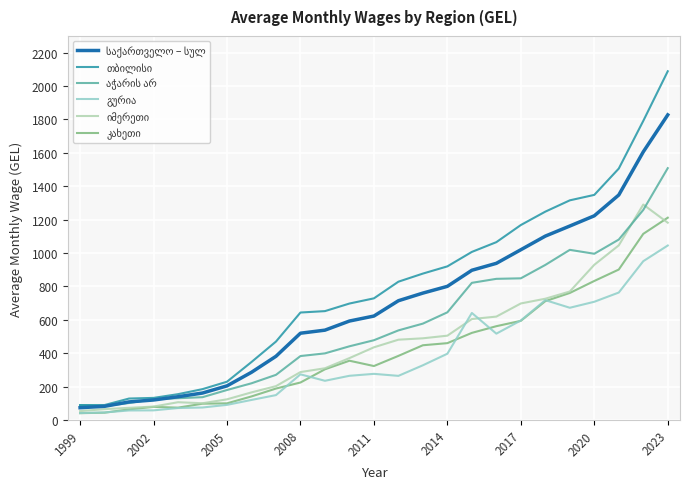

What is the greatest value displayed?

2088.5